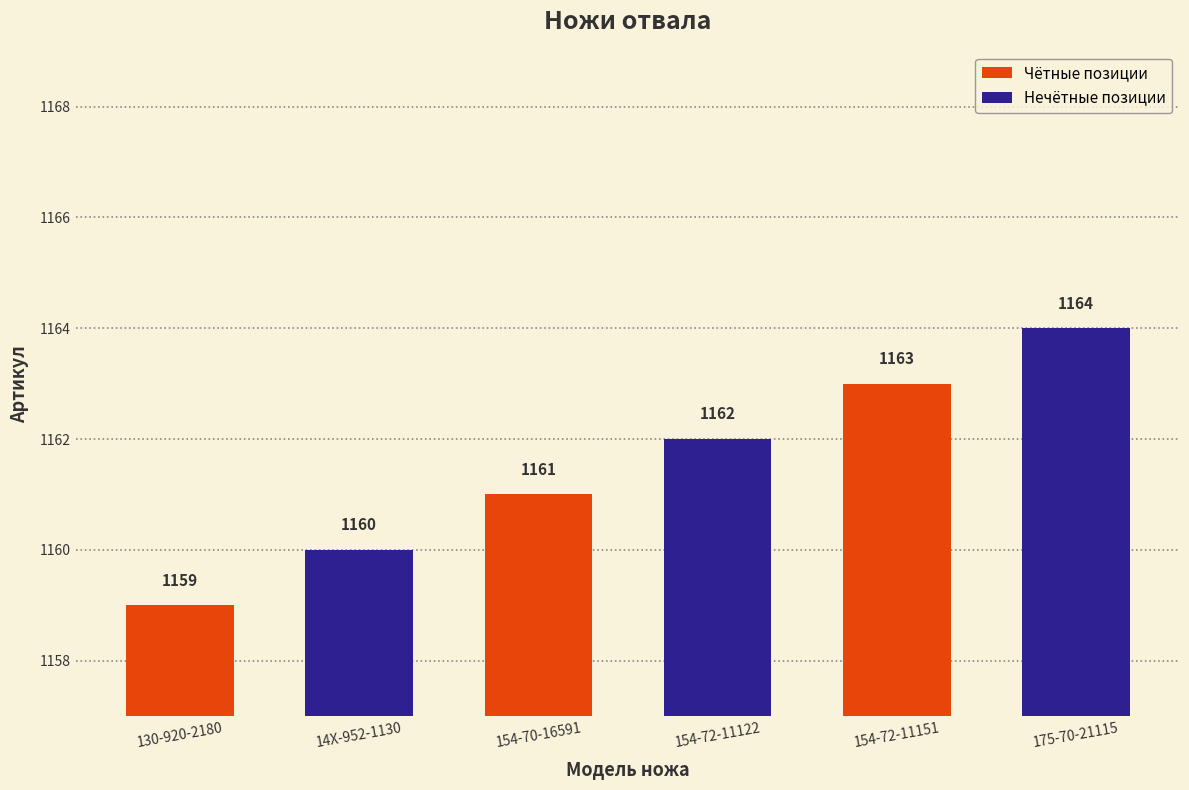

Rank the series by their average value, from lowest to highest.

Чётные позиции, Нечётные позиции